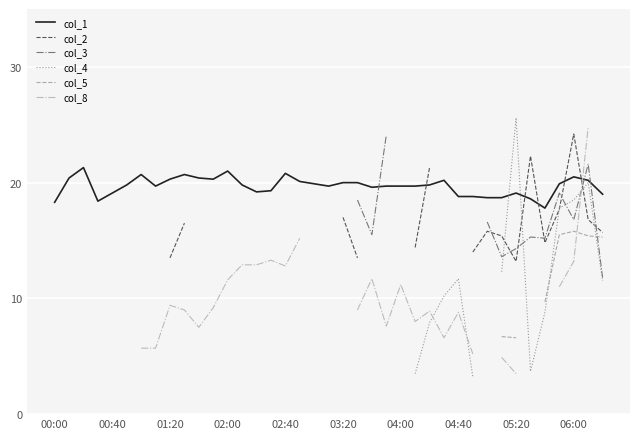

What is the label of the 1st point from the left?

00:00